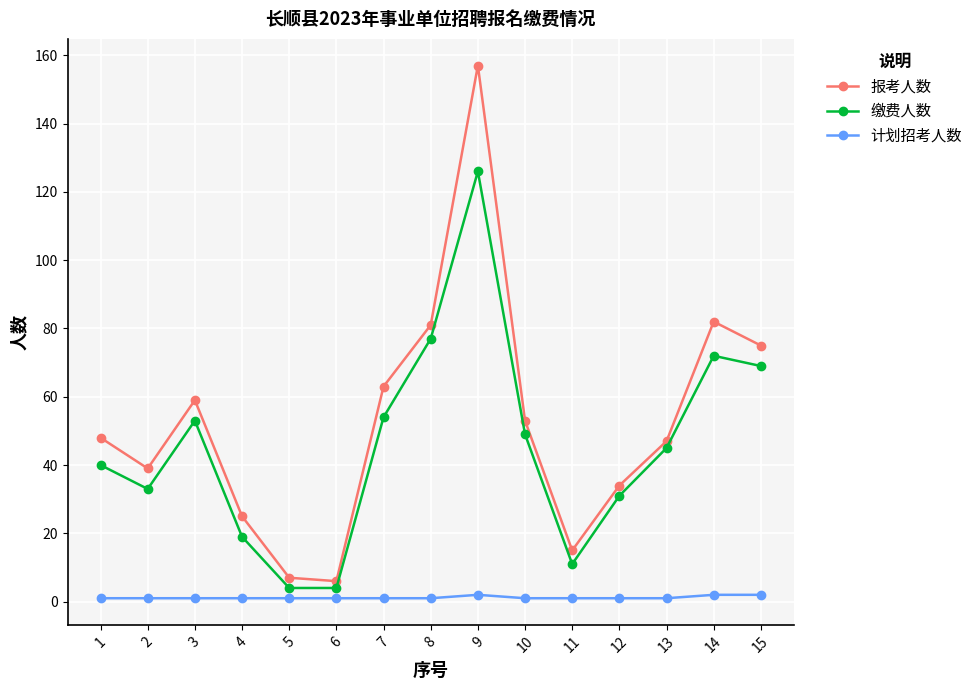

What is the value of the 报考人数 point at the 7th from the left?

63